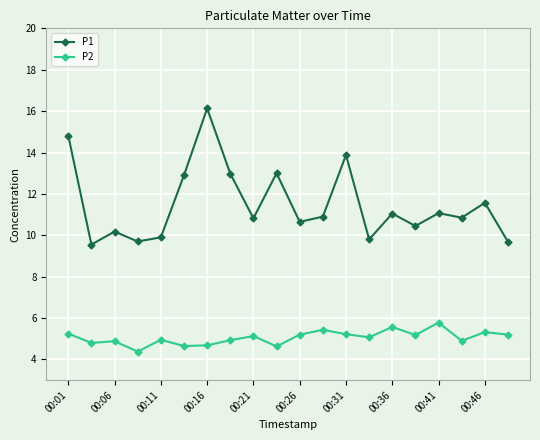

How many lines are shown in the chart?

2